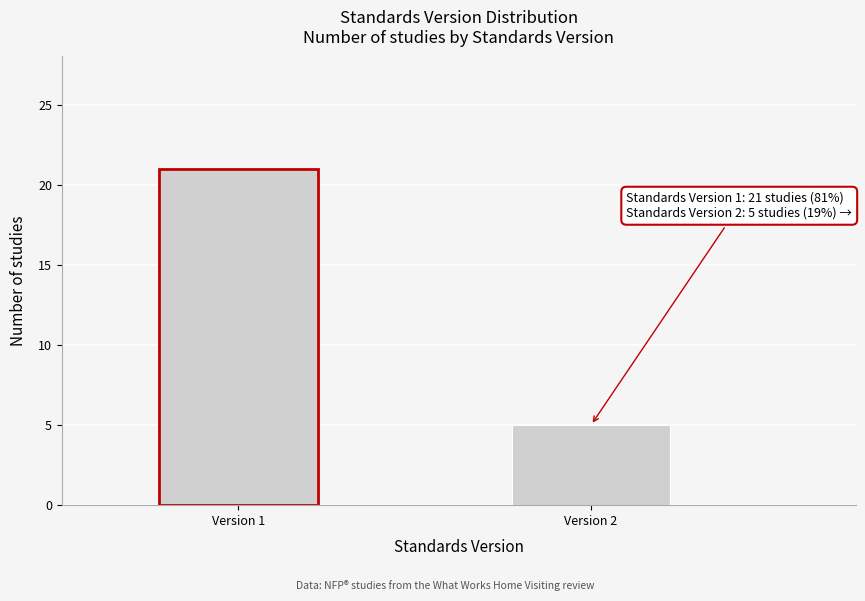

Reading right to left, transcribe all the data shown in this chart.

Version 2=5	Version 1=21